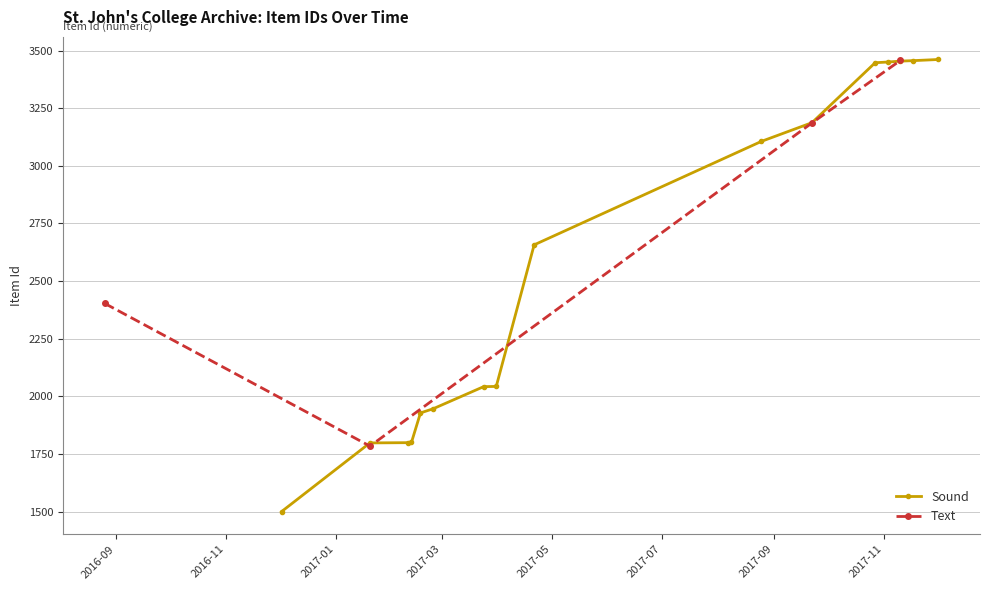

What is the lowest value of the Sound series?

1500